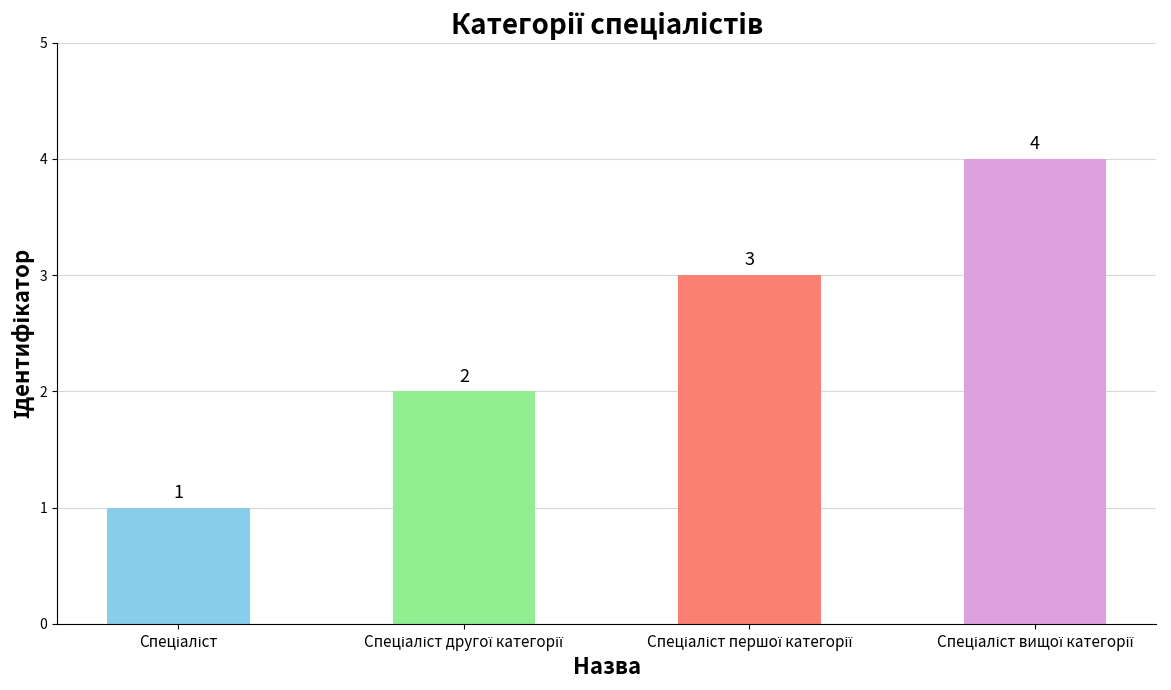

What is the sum of all values?

10